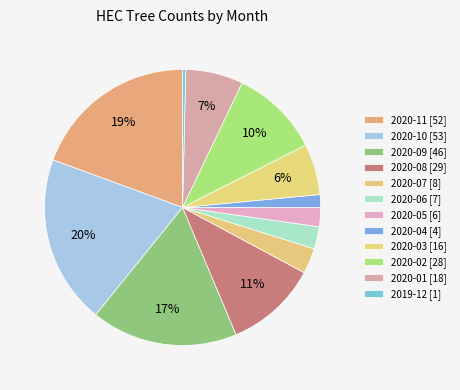

What percentage do 2020-01 and 2020-03 together represent?

12.7%